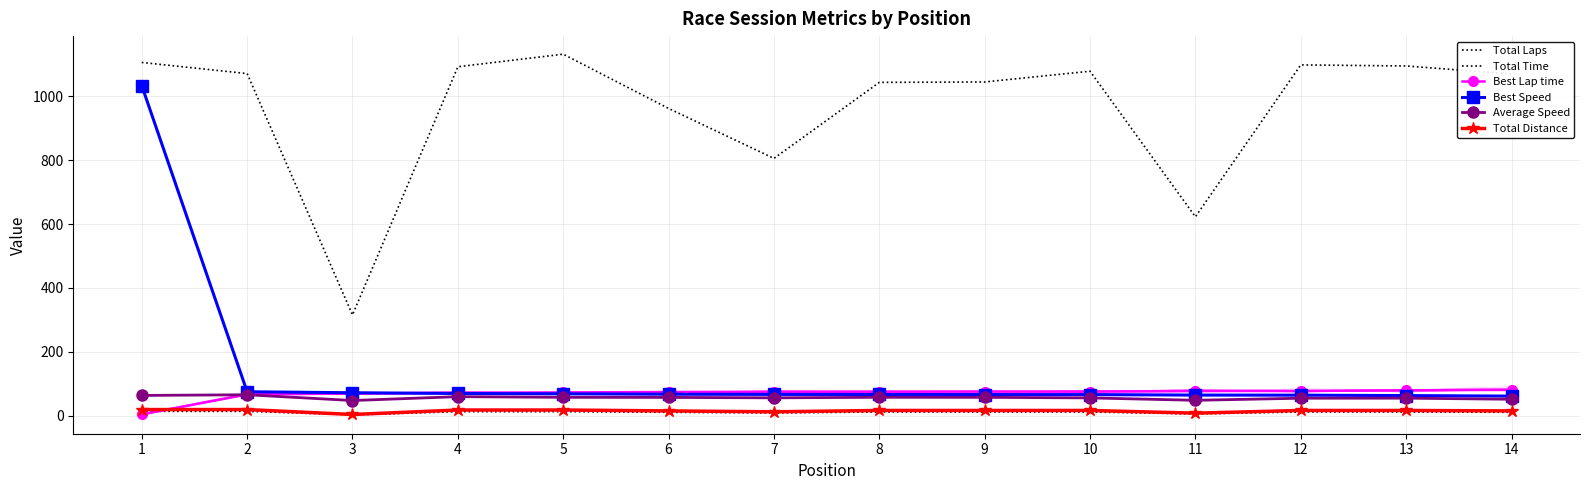

Which category has the highest value in the Best Lap time series?

14